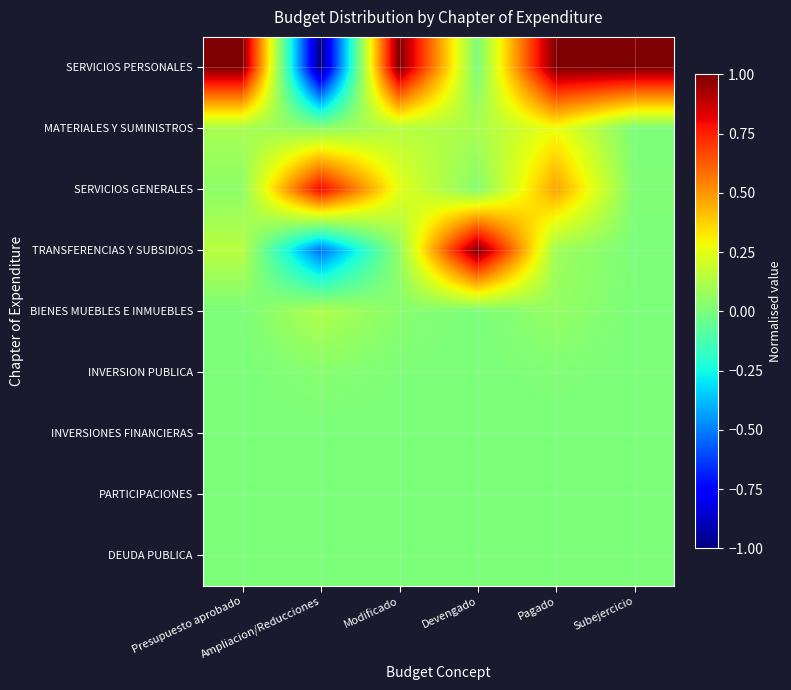

Which series has the largest range (max minus min)?

SERVICIOS PERSONALES